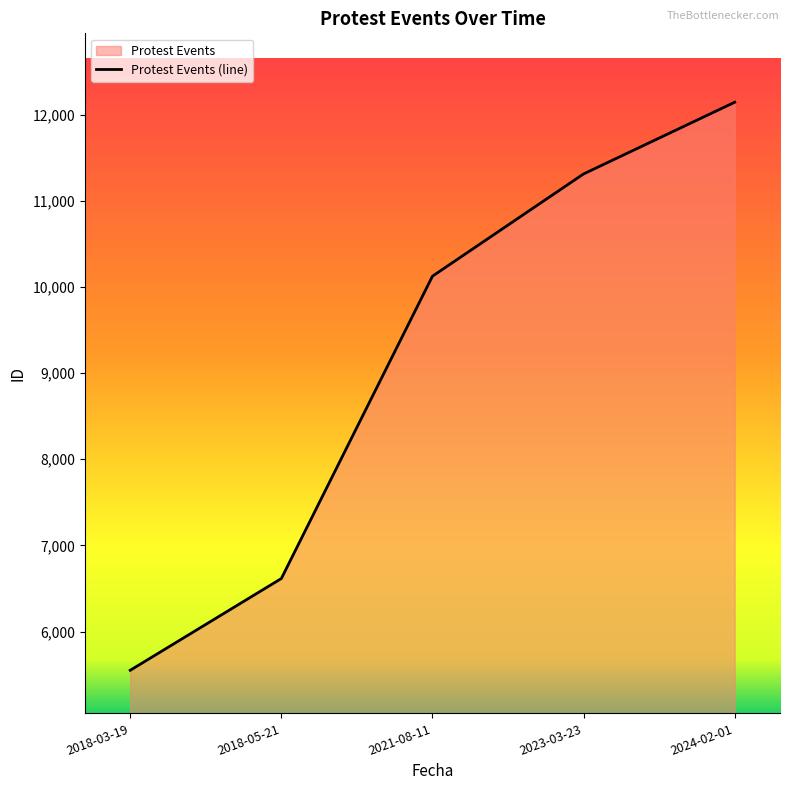

Does the chart display data point markers on the line(s)?

No